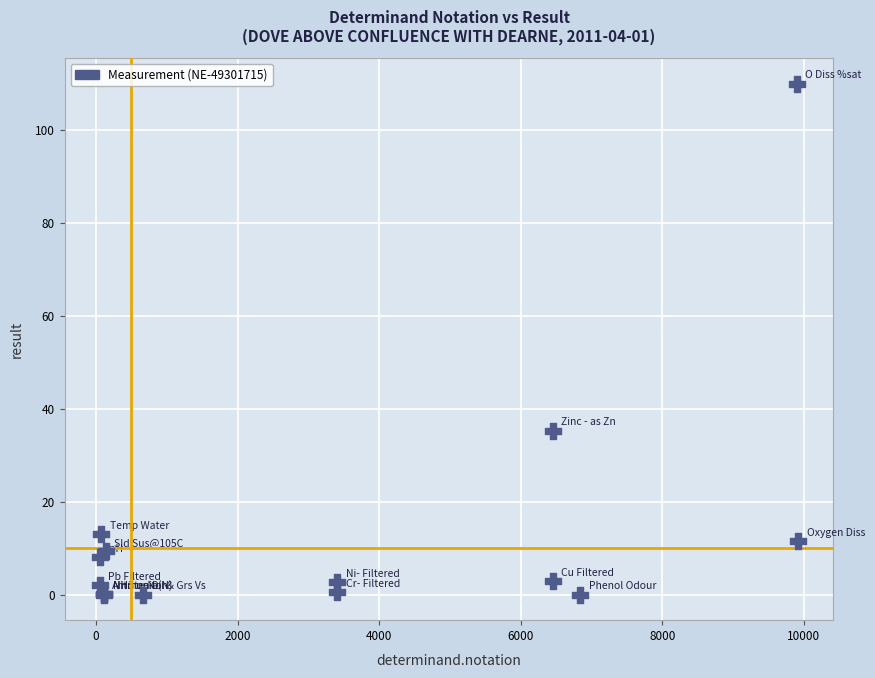

What Y value in the scatter plot is closest to 55?

35.3